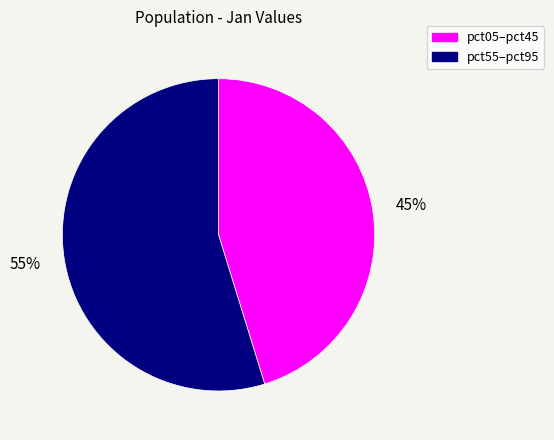

Combined, do pct55–pct95 and pct05–pct45 account for over 50%?

Yes